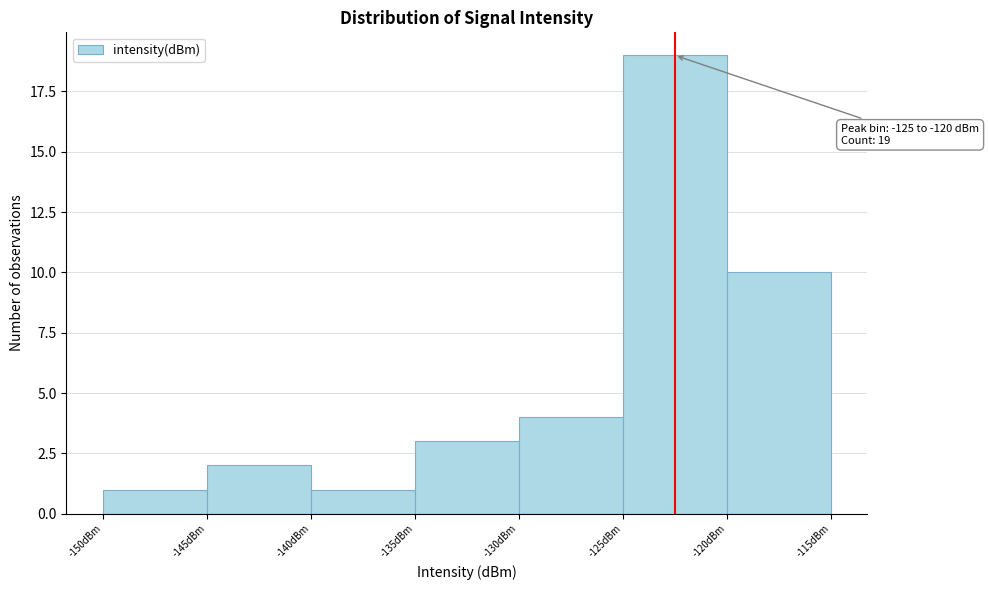

Over which range of the x-axis is the bar tallest?

-125 to -120